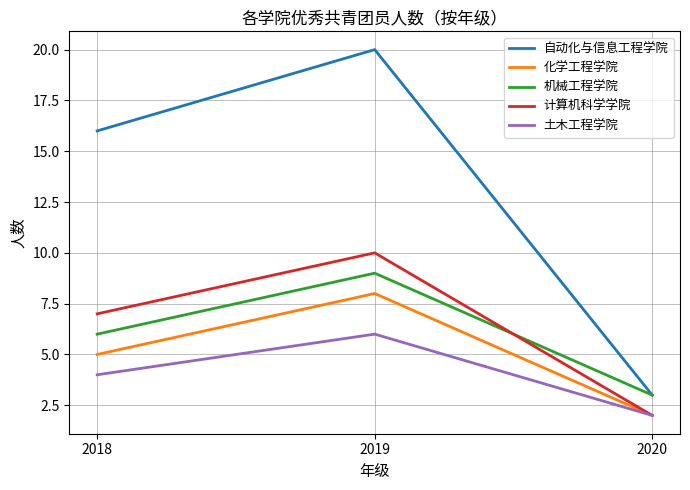

Which series has the widest spread of values?

自动化与信息工程学院